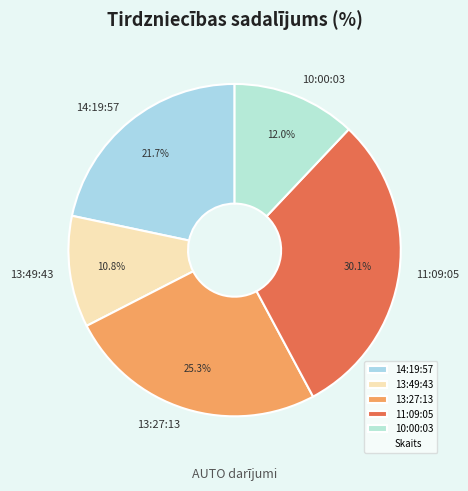

Is there a majority slice in this chart?

No